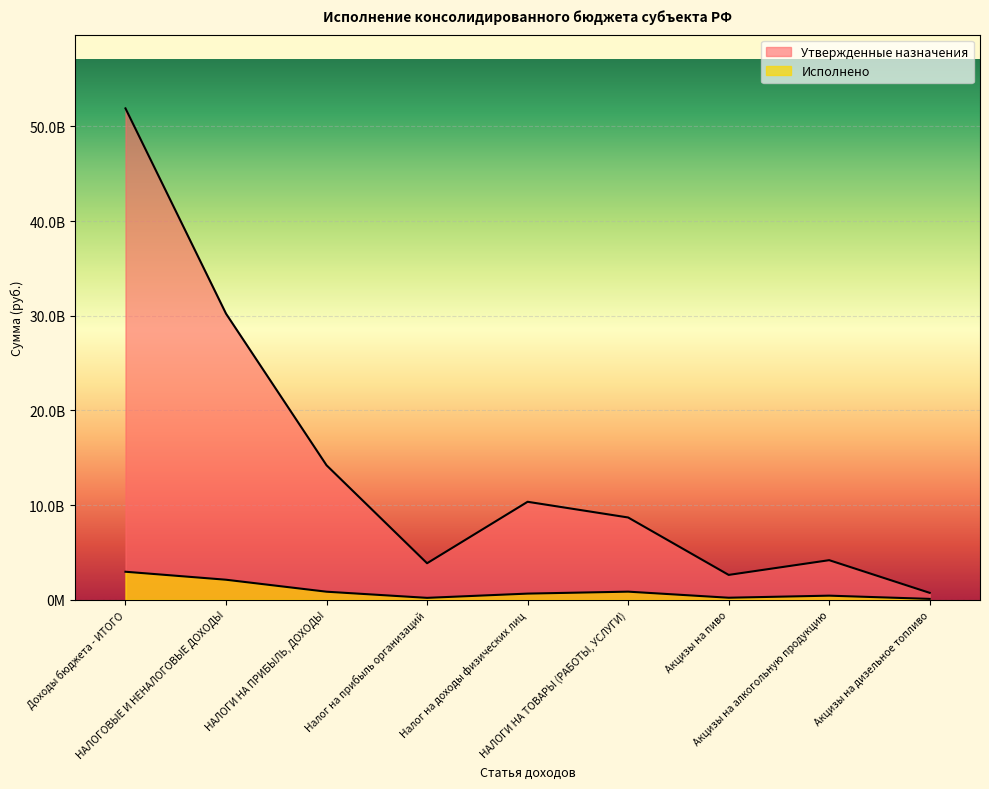

Where does the Исполнено series first go above 649585695?

Доходы бюджета - ИТОГО